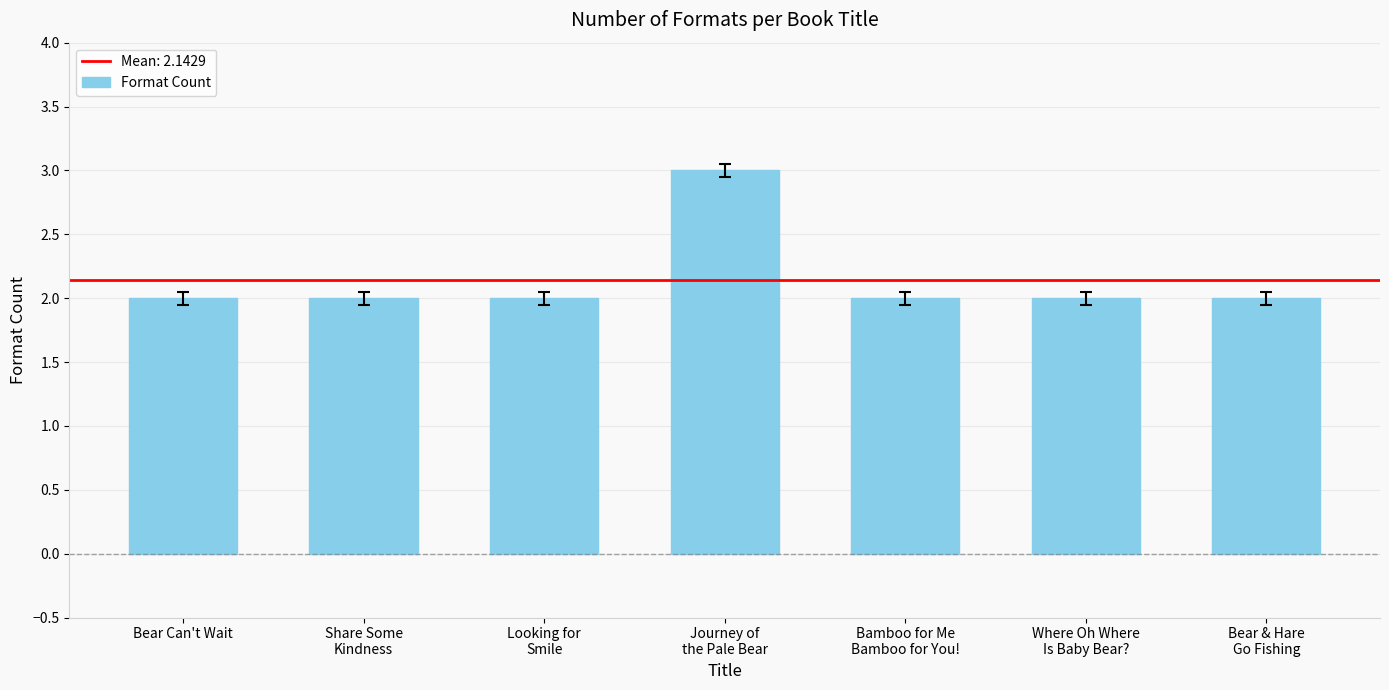

What is the average value?

2